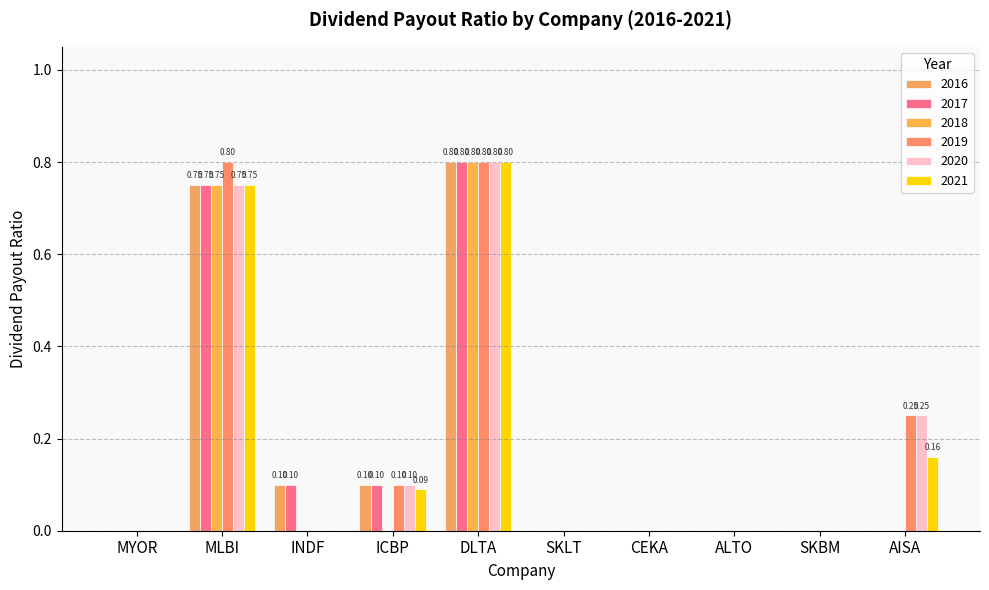

How many data points does each series have?

10